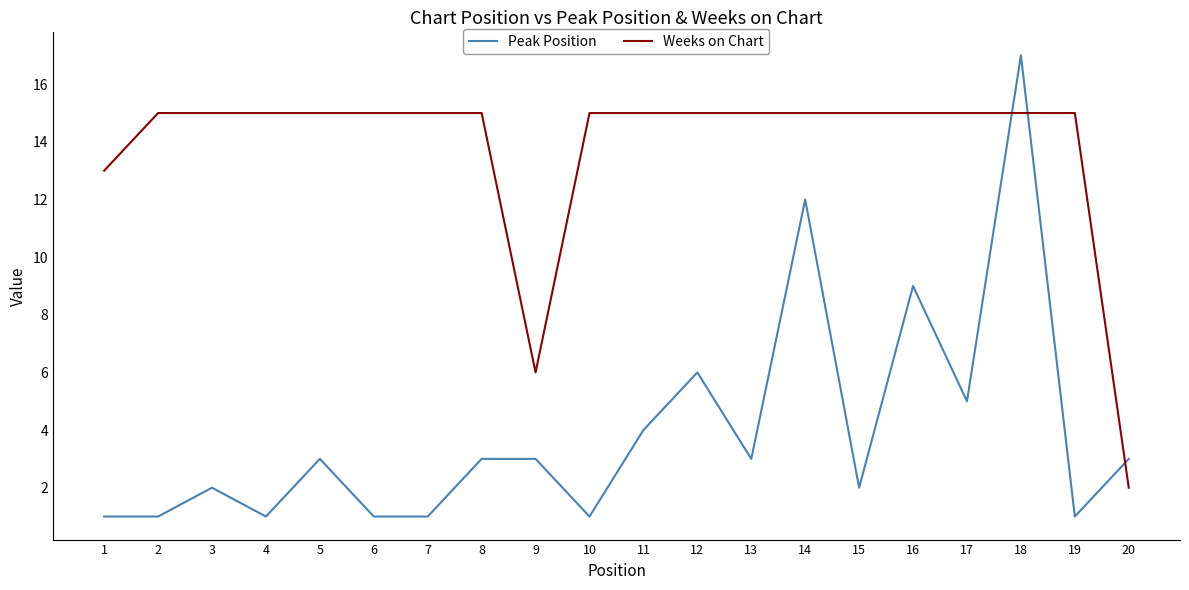

Count the number of categories in the chart.

20